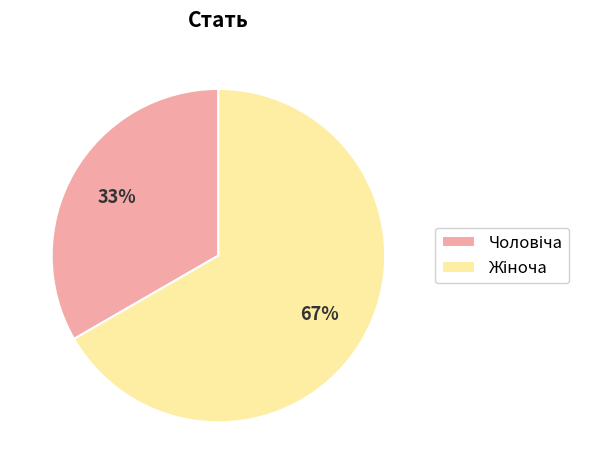

Does any single category account for the majority?

Yes